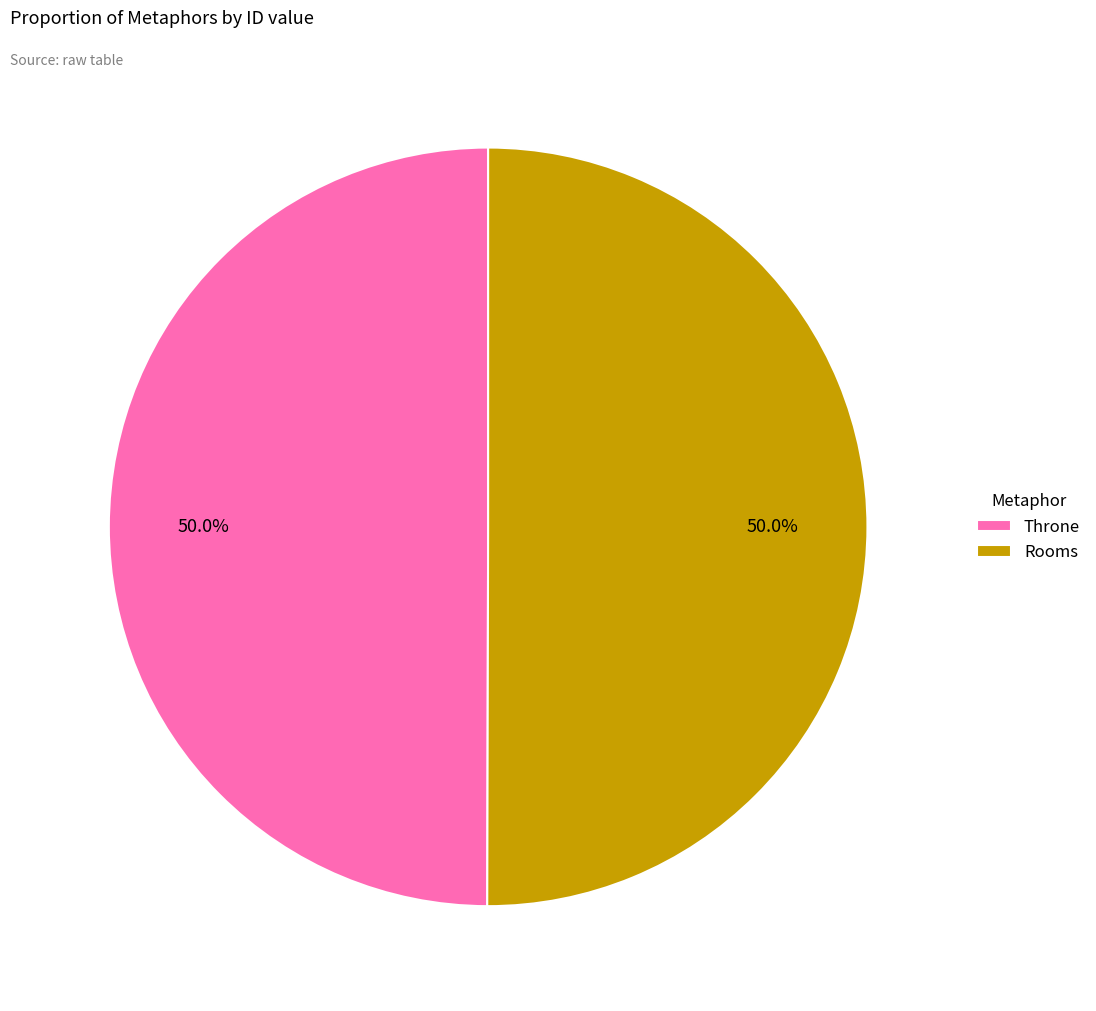

How many segments does this pie chart have?

2